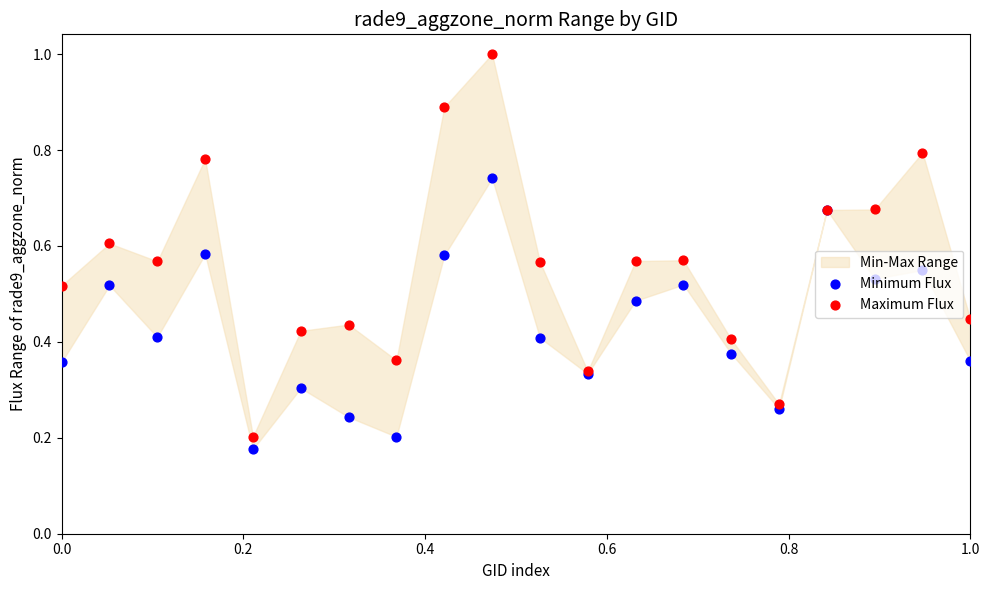

Which series contains the lowest Y value?

Minimum Flux